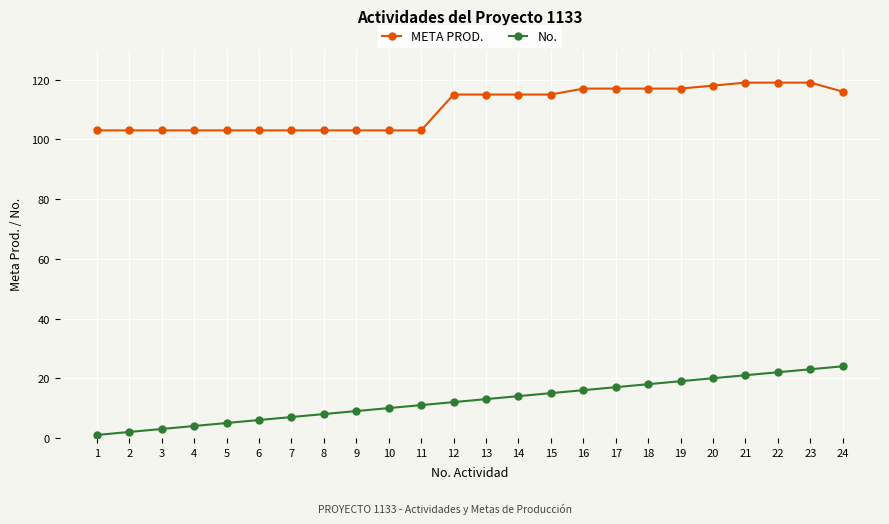

Rank the series by their average value, from lowest to highest.

No., META PROD.